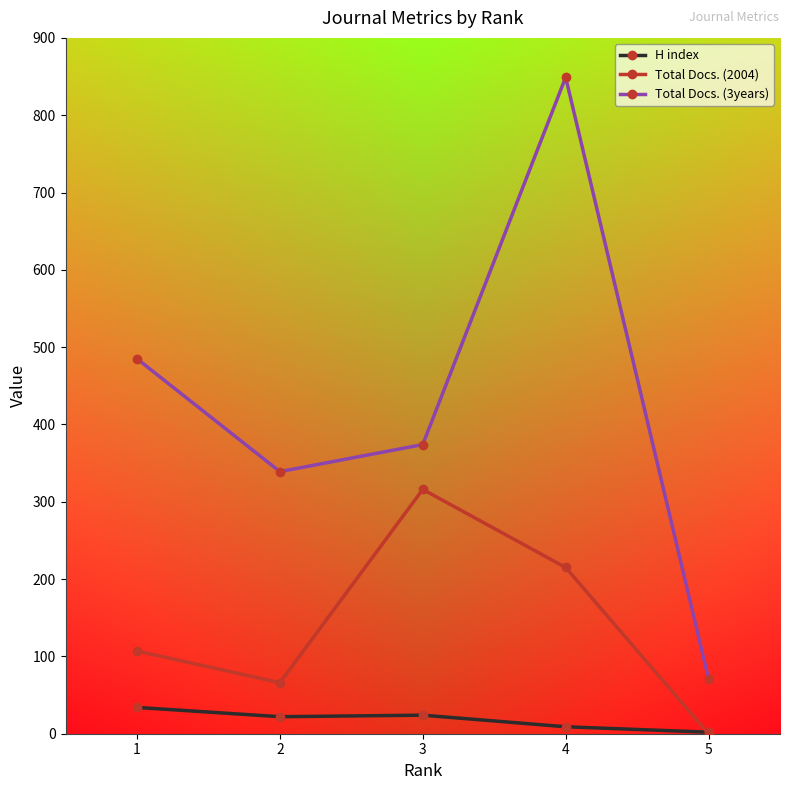

How many lines are shown in the chart?

3